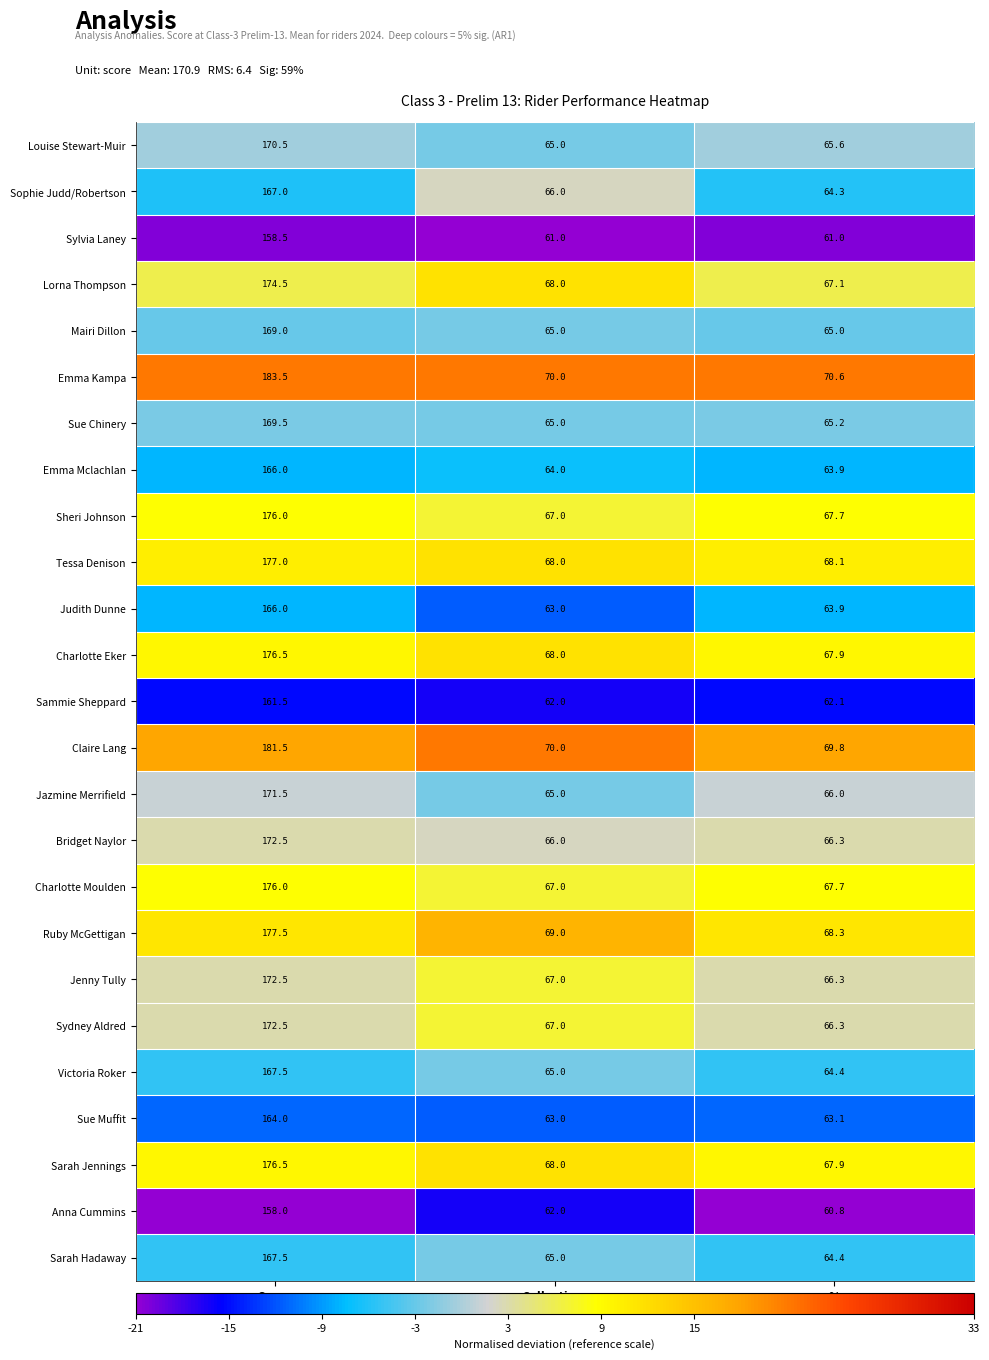

List the labels in order of Ruby McGettigan value, largest first.

Score, Collectives, %